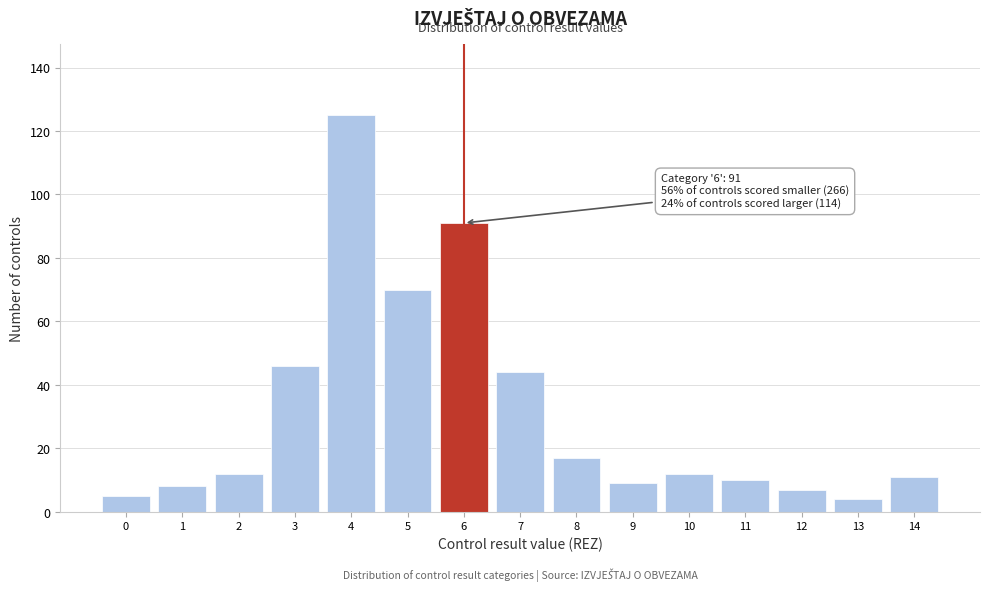

Reading left to right, transcribe all the data shown in this chart.

0=5	1=8	2=12	3=46	4=125	5=70	6=91	7=44	8=17	9=9	10=12	11=10	12=7	13=4	14=11